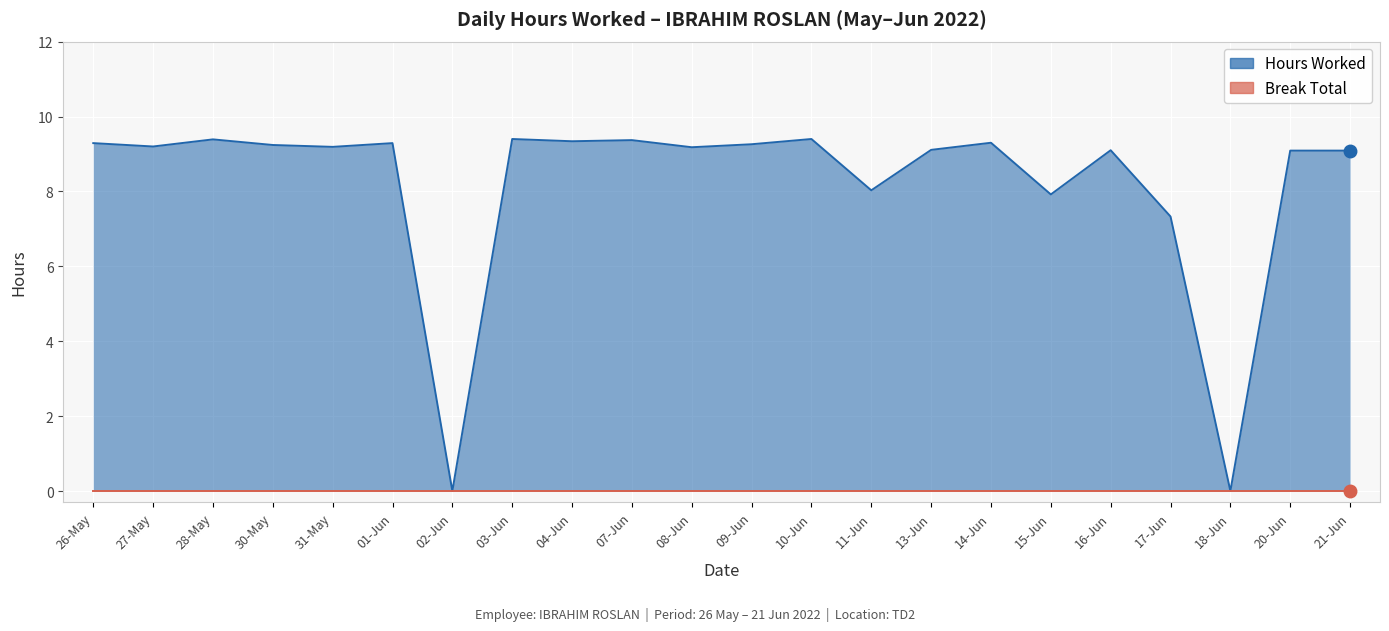

Read the value at 31-May.

9.2